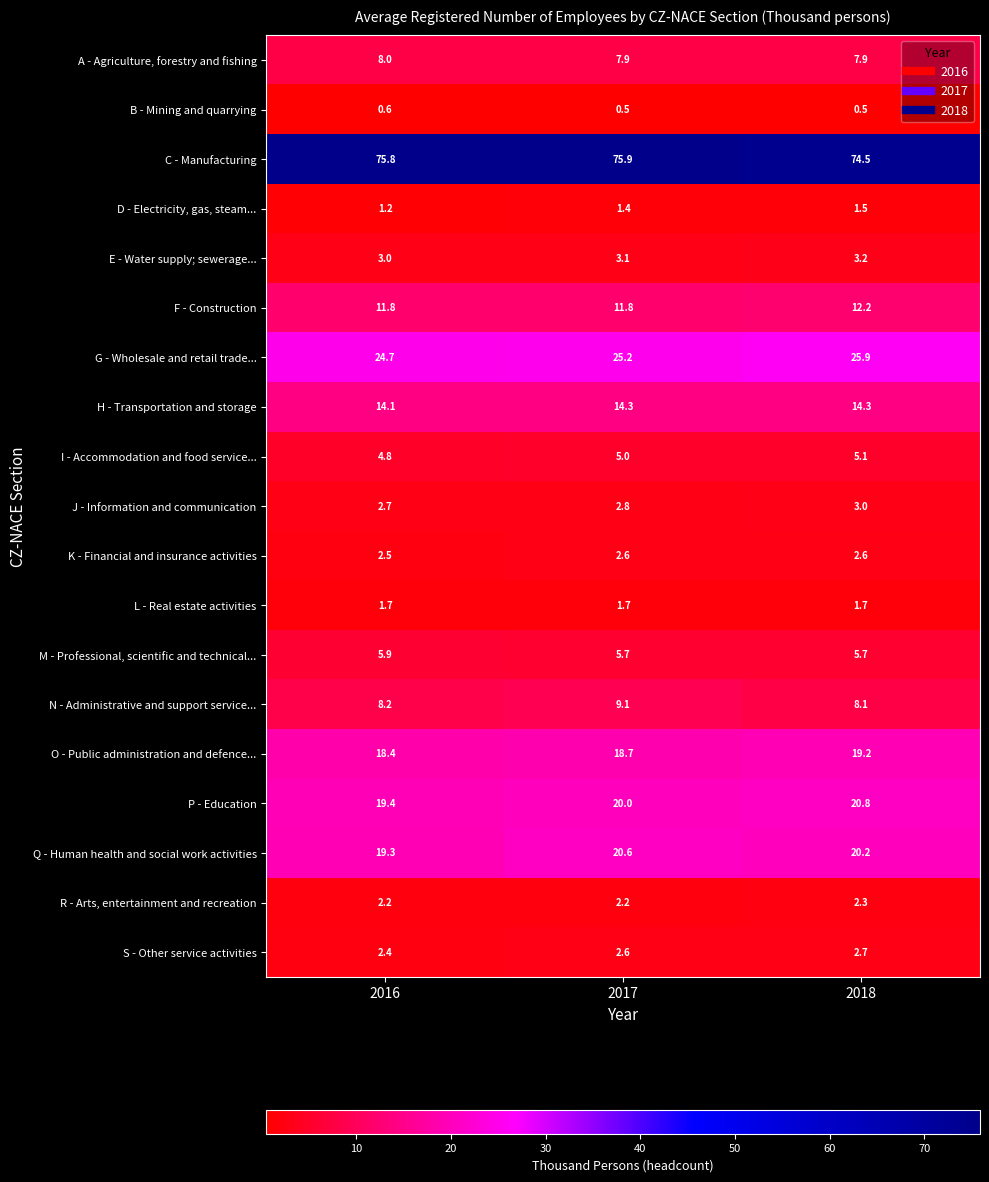

What is the total value across all series at 2018?

231.4